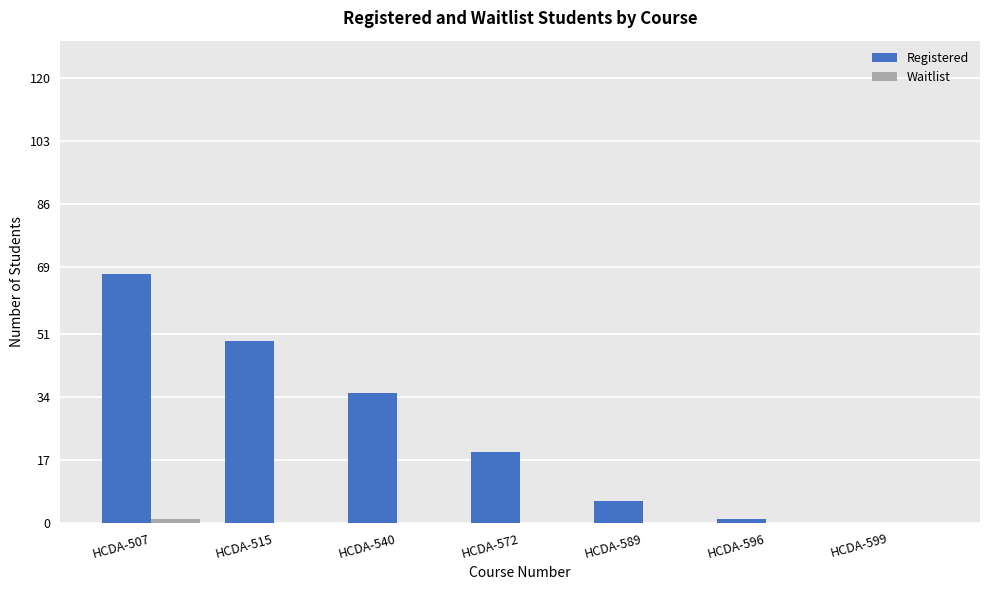

Which series changed the most between HCDA-540 and HCDA-599?

Registered